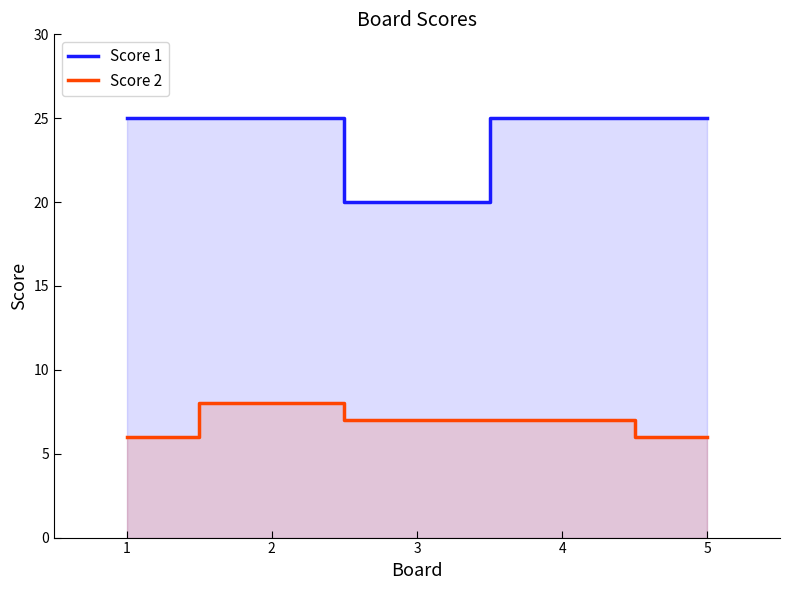

At which label does Score 1 reach its minimum?

3